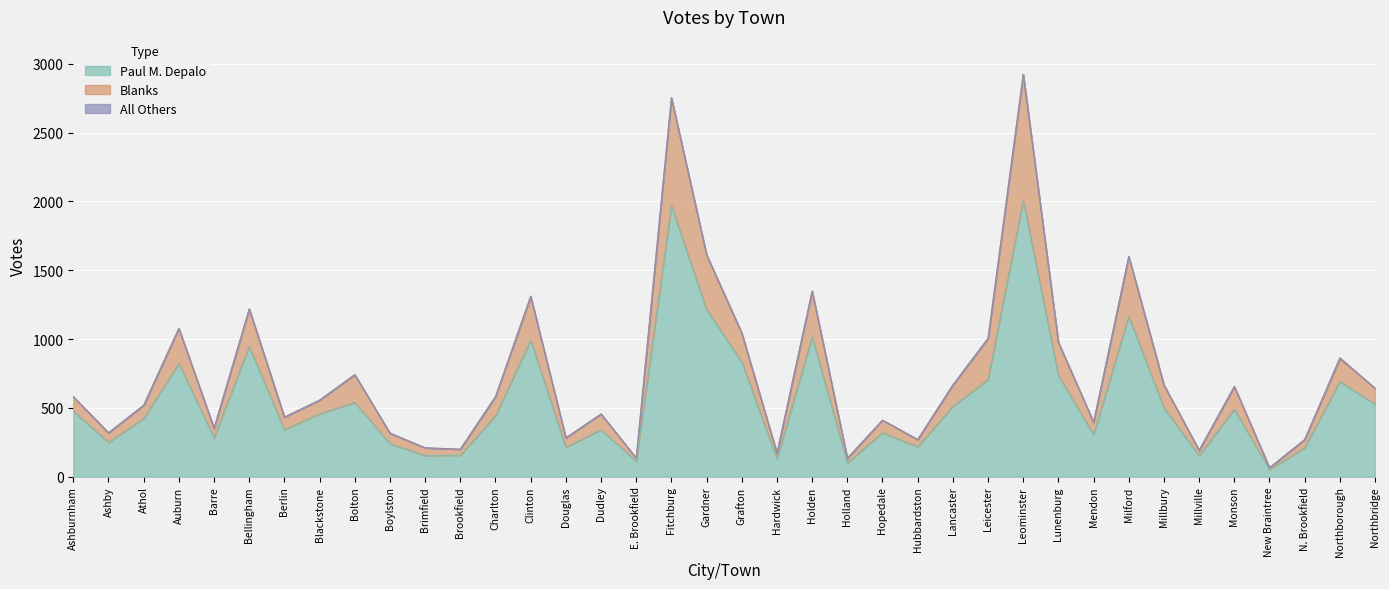

True or false: Blanks and Paul M. Depalo cross at least once.

False